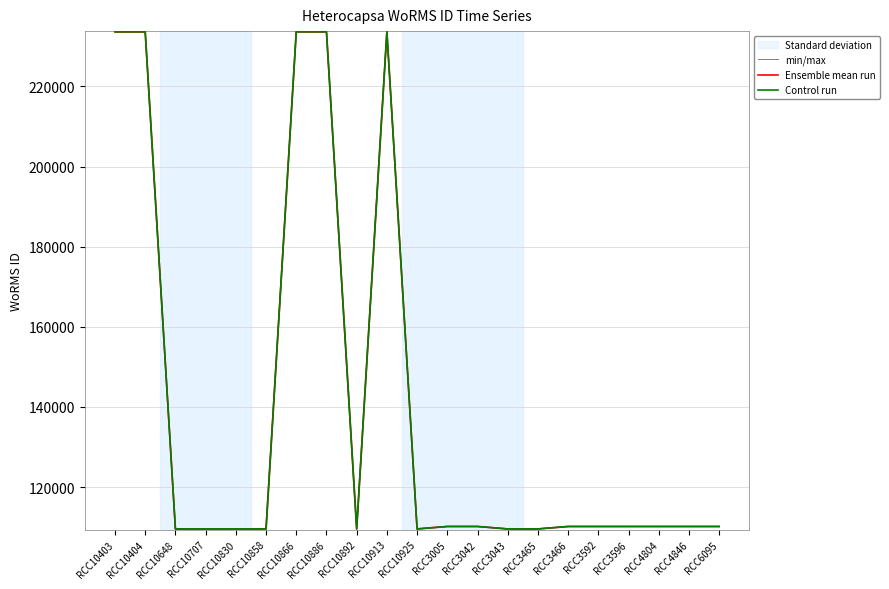

How many values in the Ensemble mean run series exceed 110152?

10